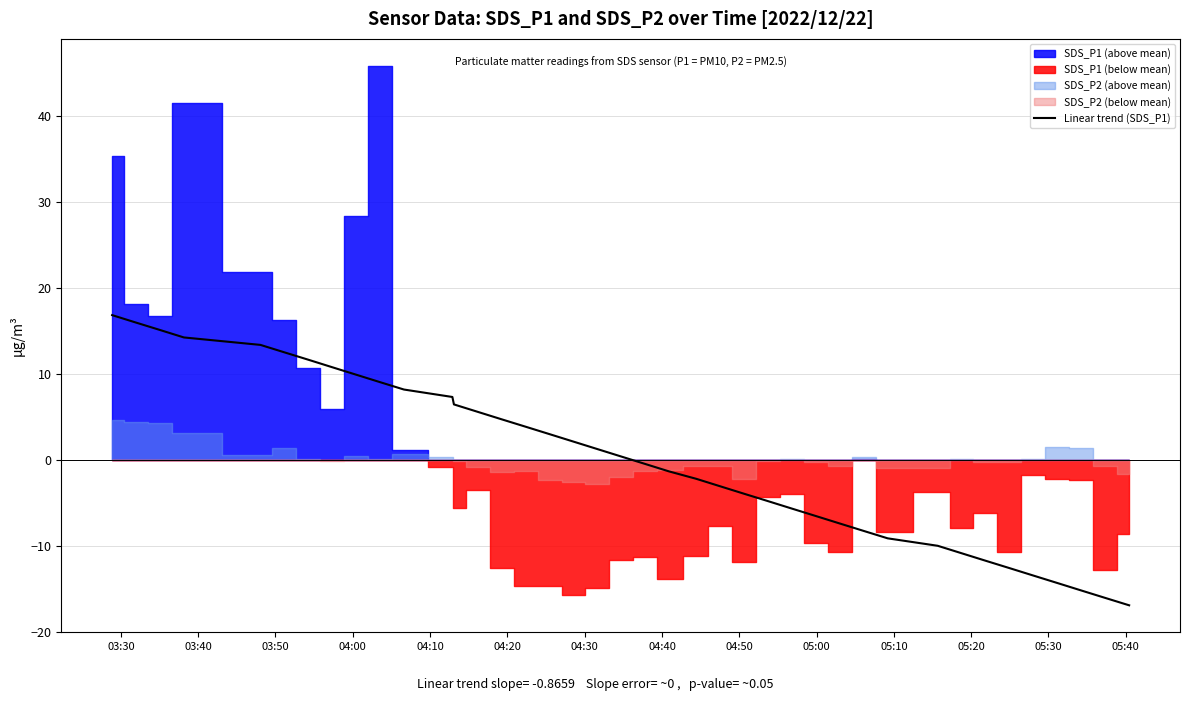

What is the minimum value for Linear trend (SDS_P1)?

-16.9